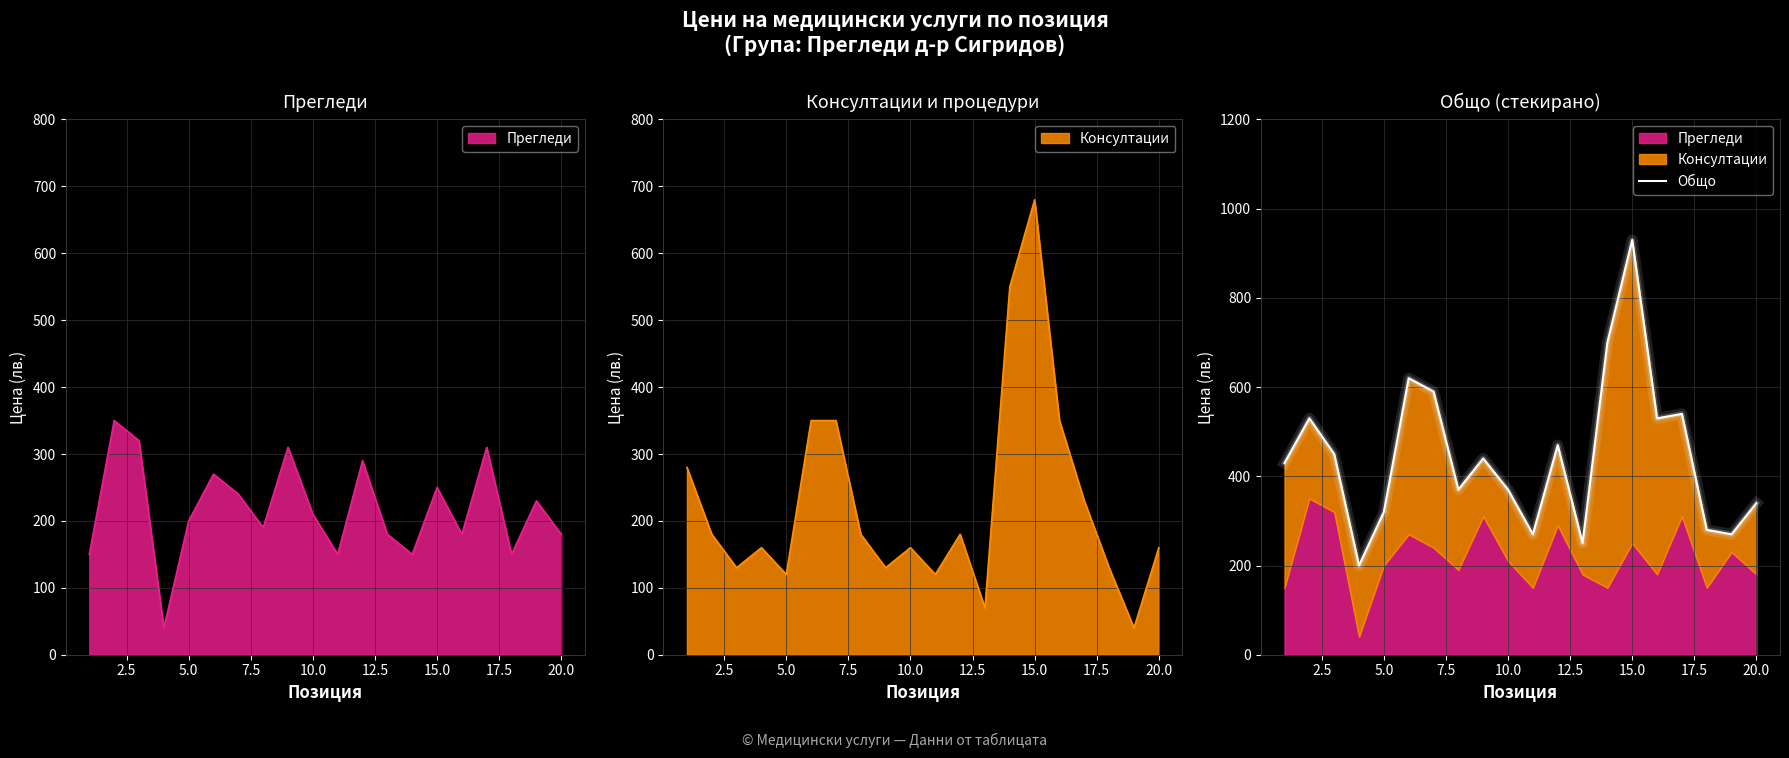

How many points are lower than both their immediate neighbors (excluding endpoints)?

6